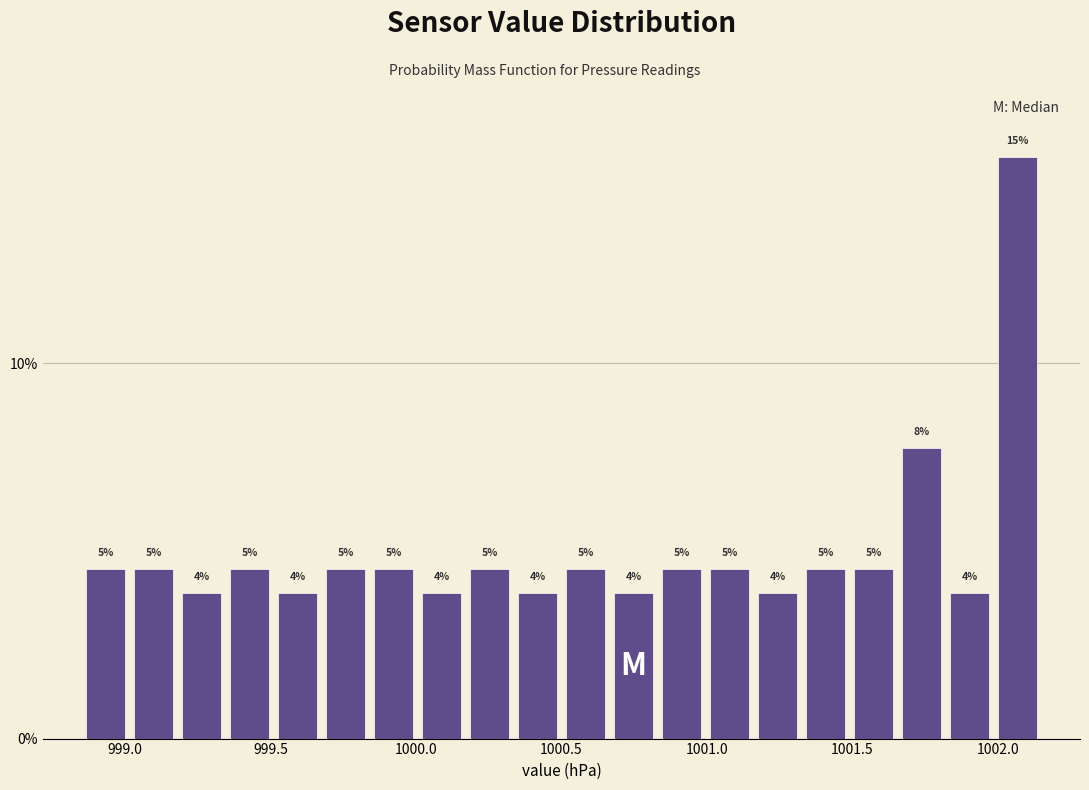

Read against the x-axis, roughly where is the centre of the tallest bar?

1002.05